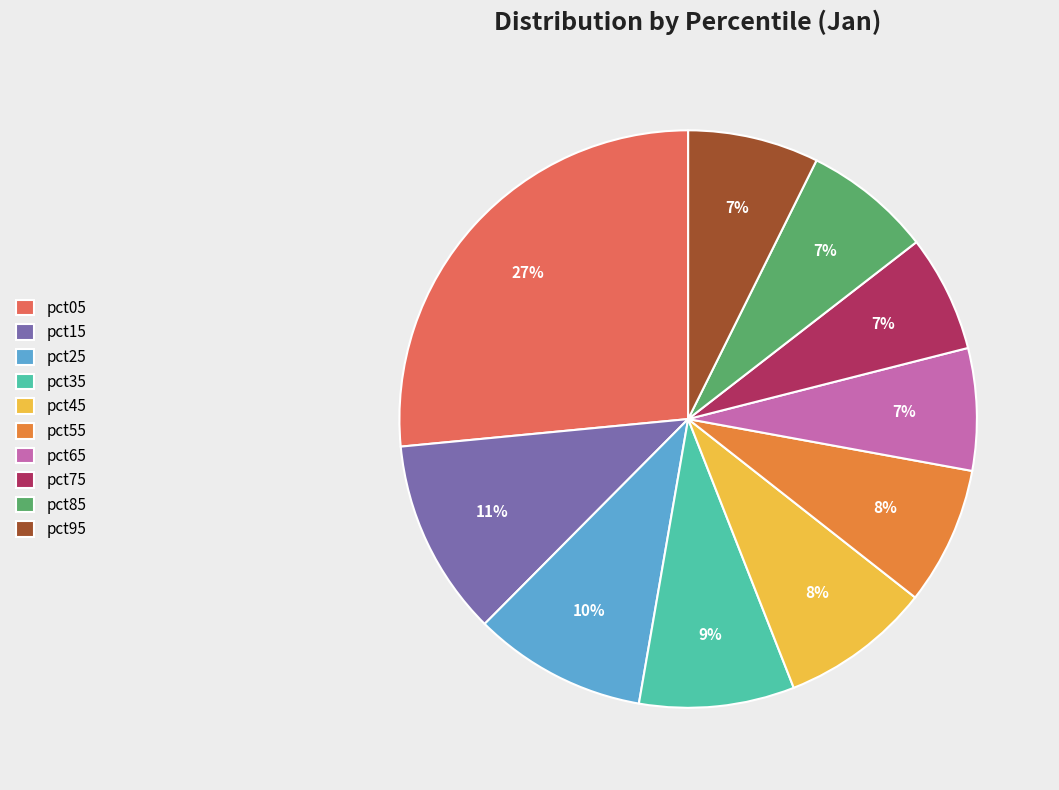

Is pct55 the majority of the pie?

No